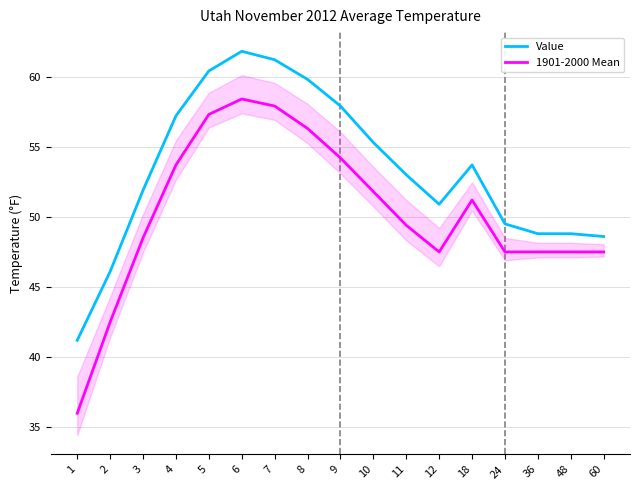

What is the difference between the Value values at 3 and 8?

7.9